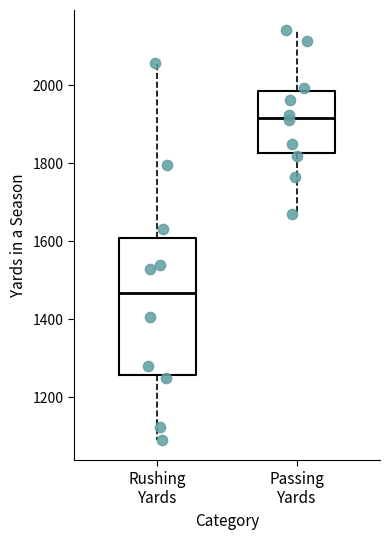

Which box is the tallest, from its lower edge to its upper edge?

Rushing Yards